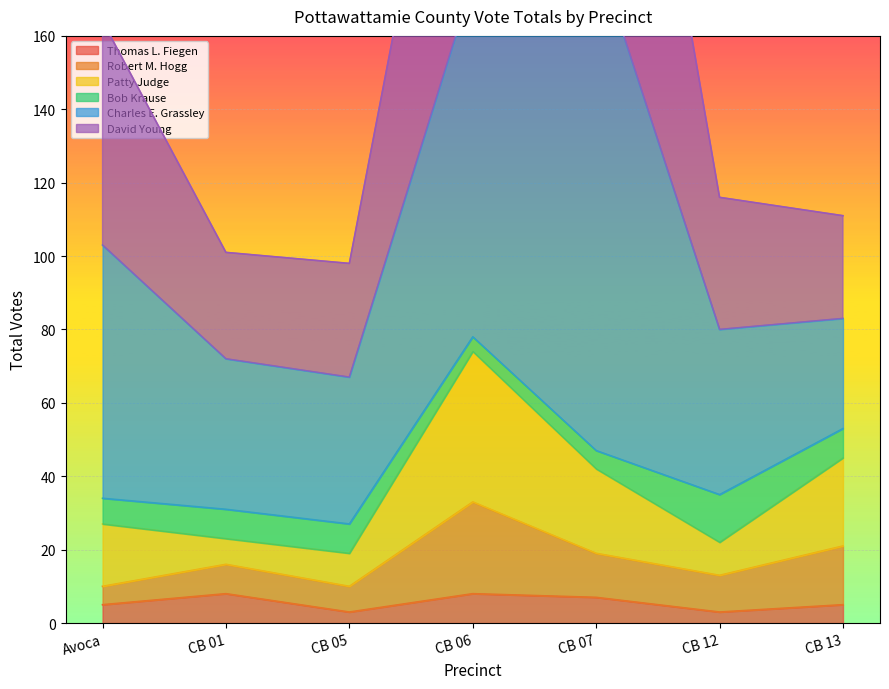

The value of Thomas L. Fiegen at CB 06 is 8. True or false?

True